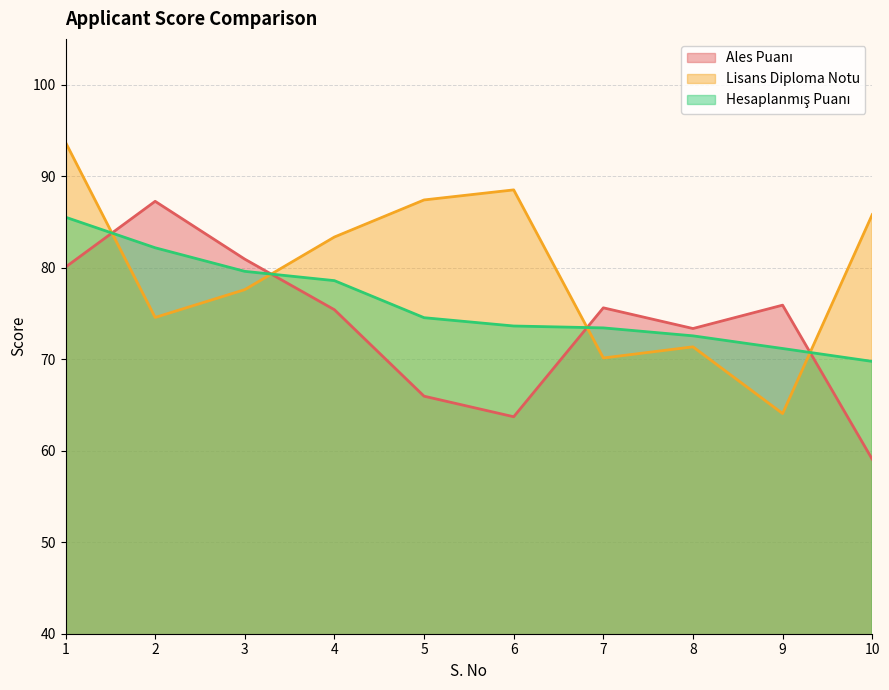

What is the difference between the Hesaplanmış Puanı values at 5 and 7?

1.1